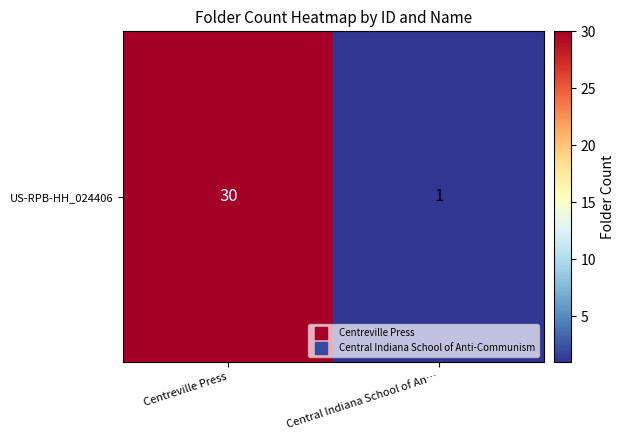

The value at Centreville Press is 30. True or false?

True